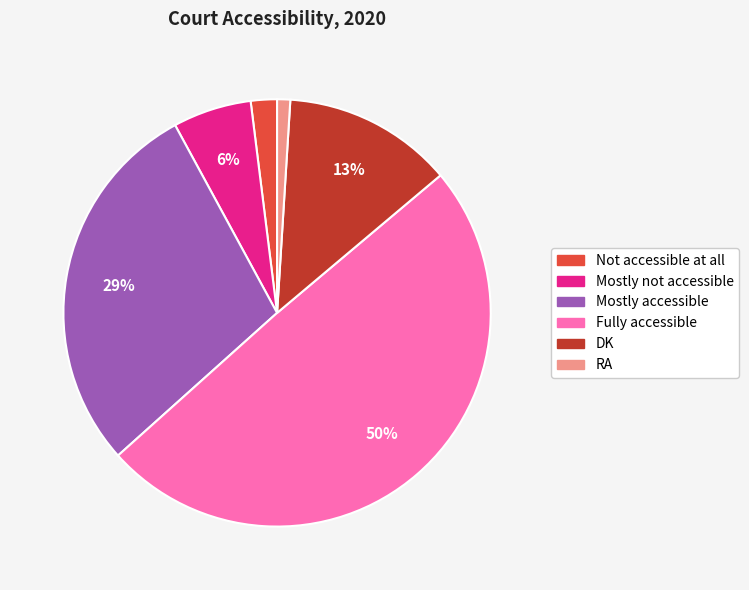

What percentage is the Mostly accessible slice, to the nearest percent?

29%